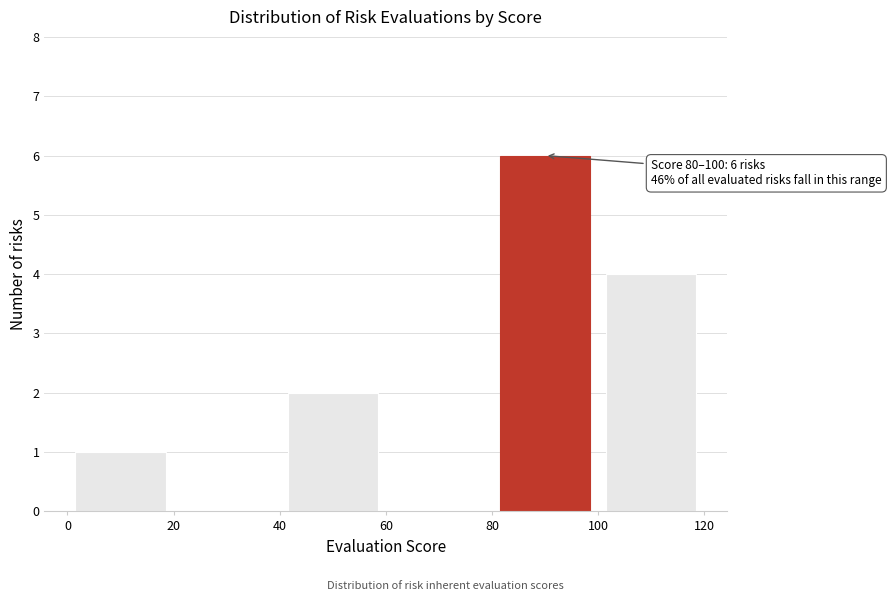

Over which range of the x-axis is the bar tallest?

80 to 100